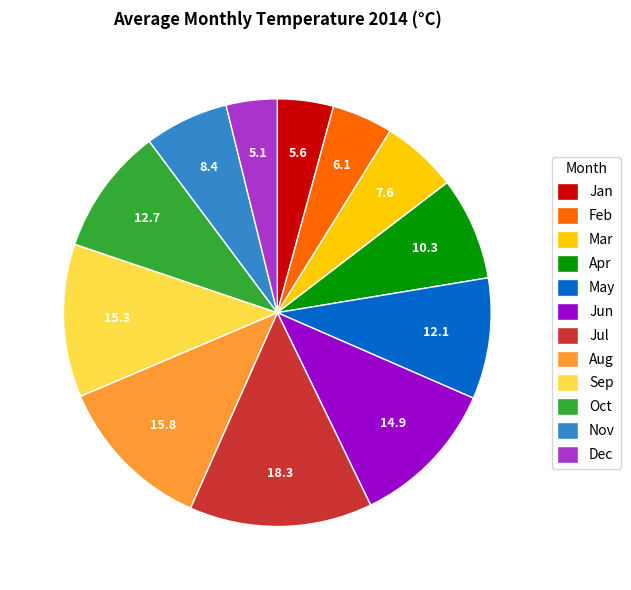

What is the ratio of the value at Jun to the value at Aug?

0.9